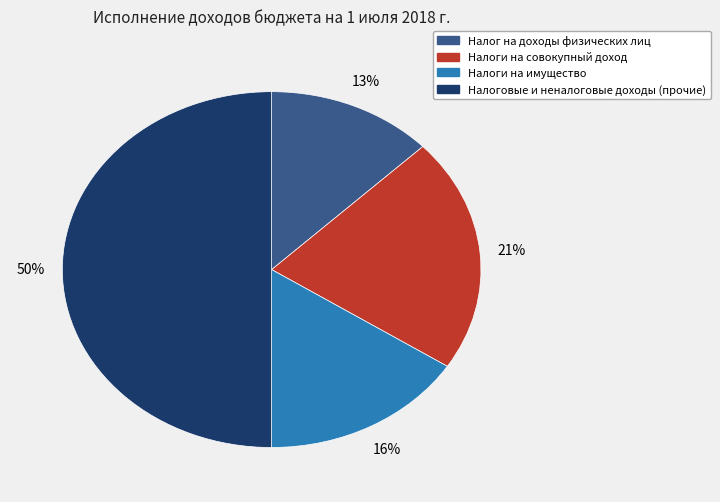

Does Налог на доходы физических лиц account for over 50% of the chart?

No